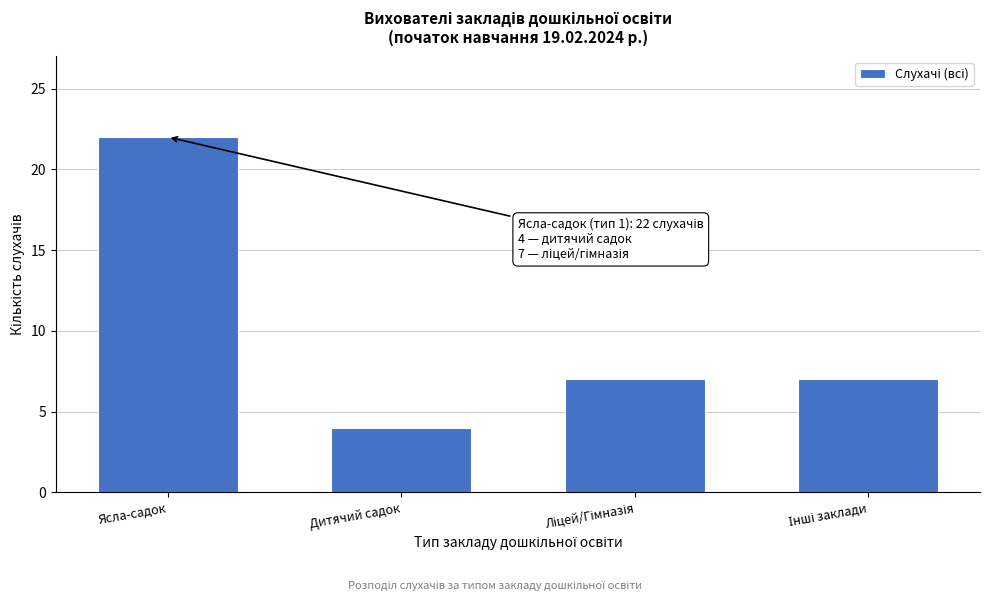

Reading left to right, transcribe all the data shown in this chart.

22	4	7	7